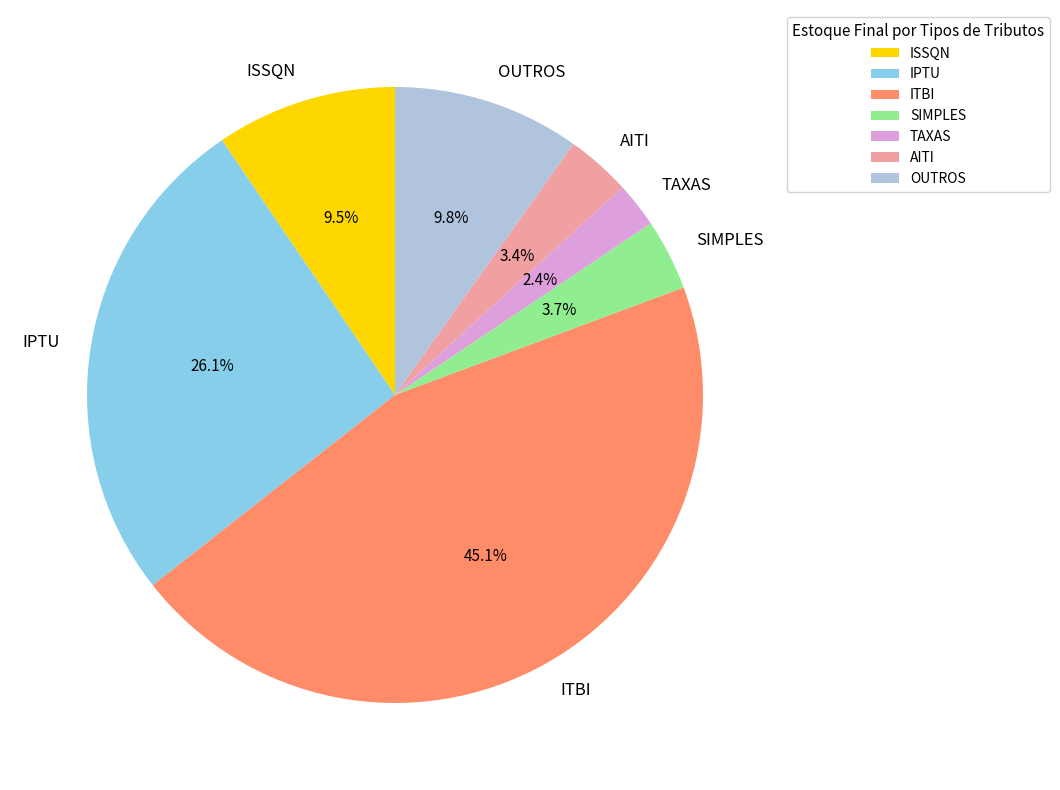

Does ISSQN account for over 50% of the chart?

No